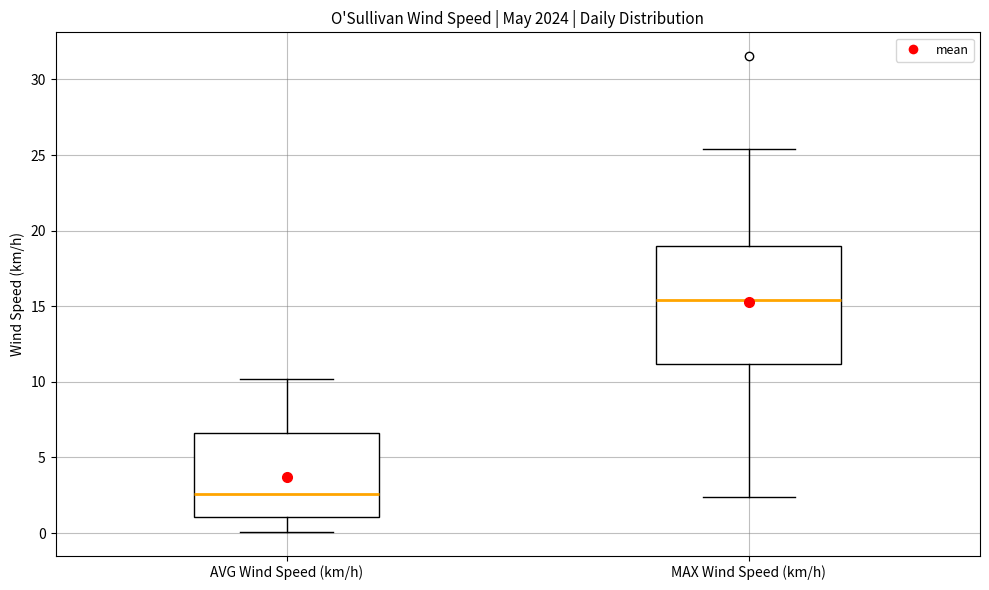

Reading left to right, read every box against the y-axis: the position of its median line, the range the box covers, and the ends of its whiskers. The values are not printed on the chart, so give them approximately, as read against the axis.

AVG Wind Speed (km/h): median 2.5, box 1.0 to 6.5, whiskers 0.0 to 10.0
MAX Wind Speed (km/h): median 15.5, box 11.0 to 19.0, whiskers 2.5 to 25.5